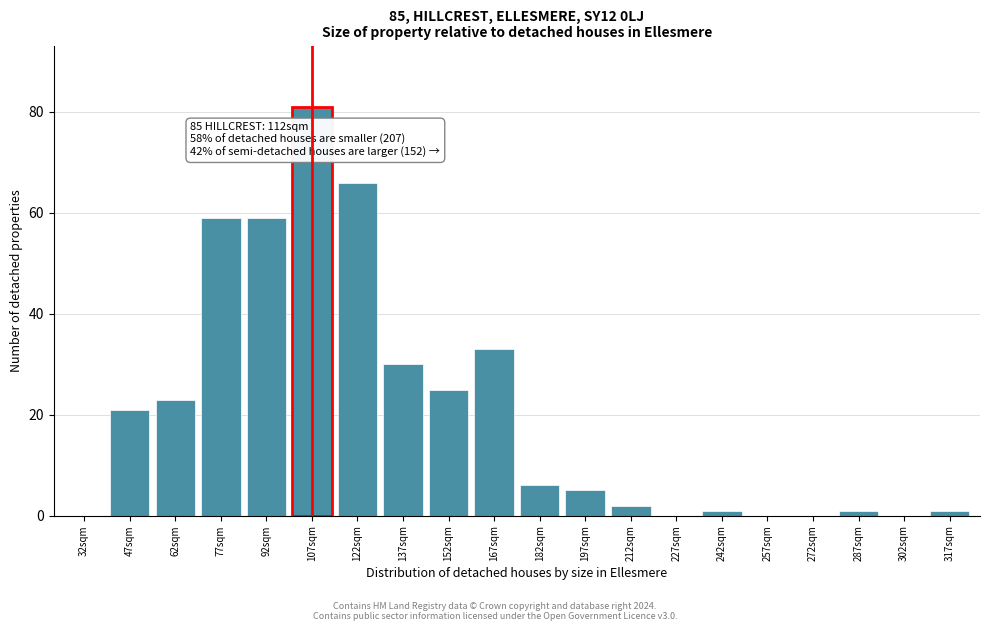

Reading right to left, list all the values displayed in this chart.

317sqm=1	302sqm=0	287sqm=1	272sqm=0	257sqm=0	242sqm=1	227sqm=0	212sqm=2	197sqm=5	182sqm=6	167sqm=33	152sqm=25	137sqm=30	122sqm=66	107sqm=81	92sqm=59	77sqm=59	62sqm=23	47sqm=21	32sqm=0